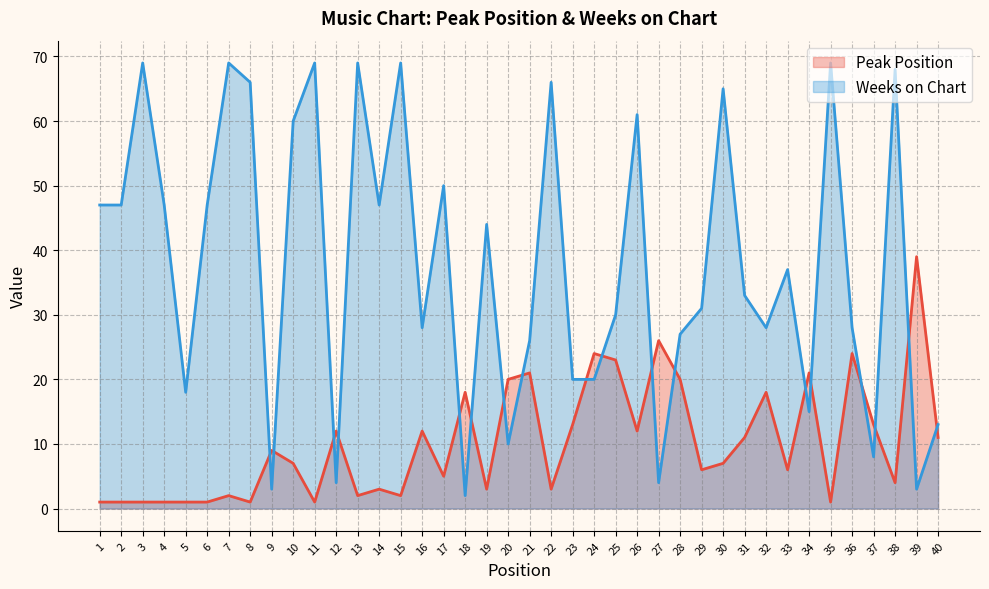

What is the greatest value displayed?

69